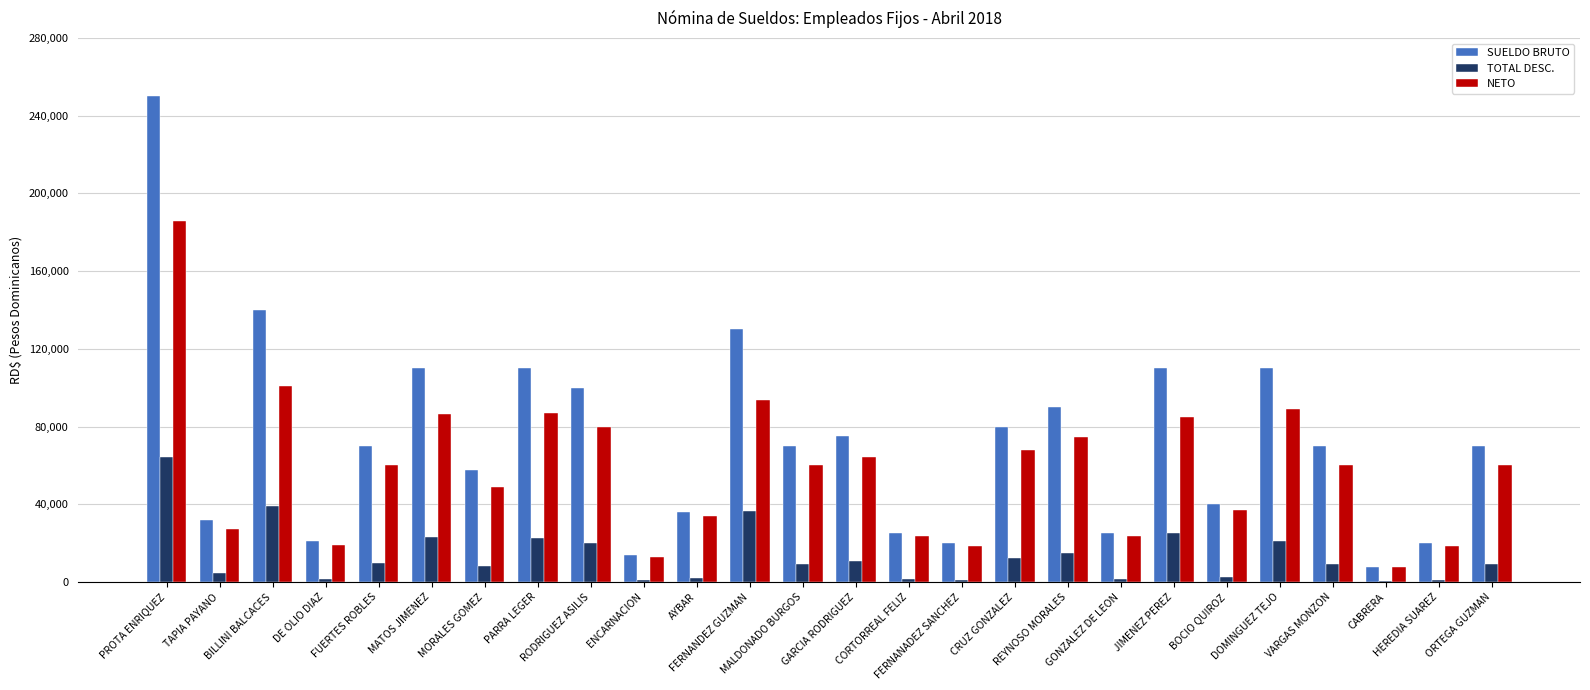

Where is TOTAL DESC. nearest to the value 32324?

FERNANDEZ GUZMAN